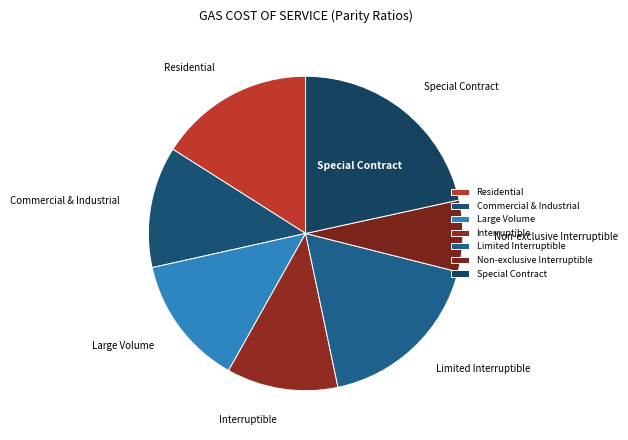

Count the number of slices in the pie.

7